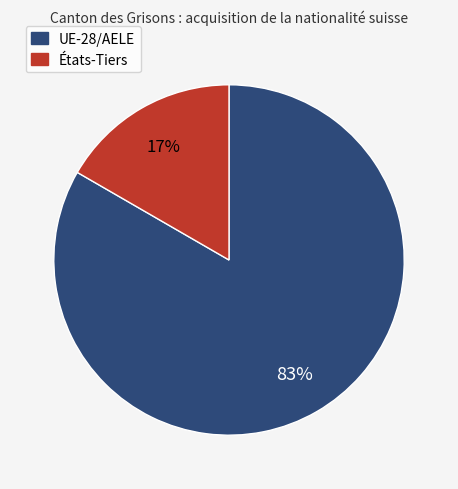

To the nearest percent, what portion does UE-28/AELE represent?

83%